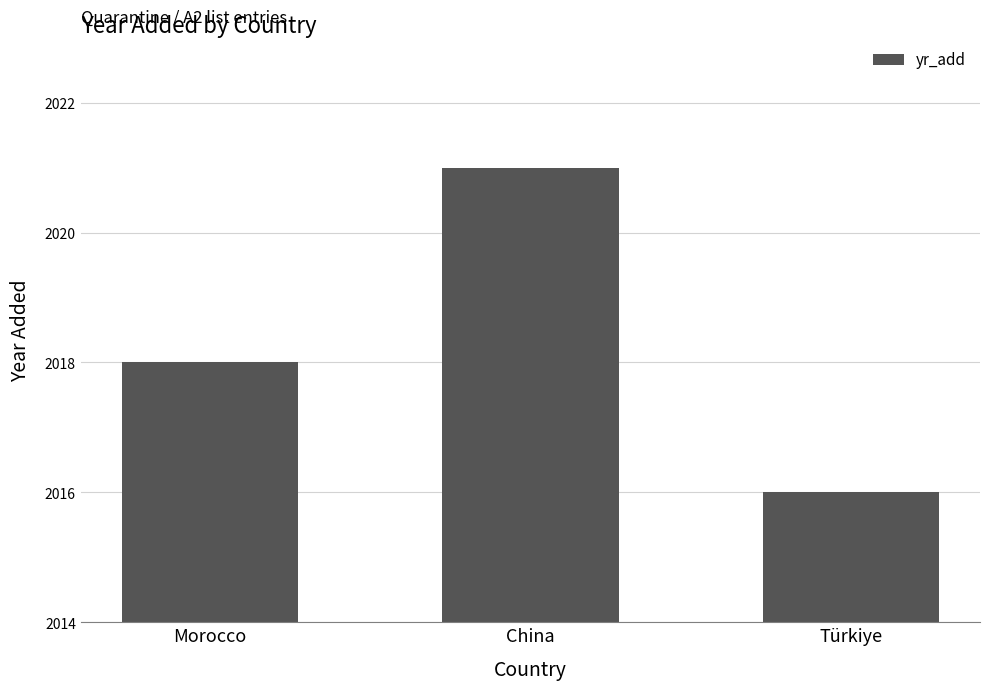

Is it true that the value at China is 3276?

False